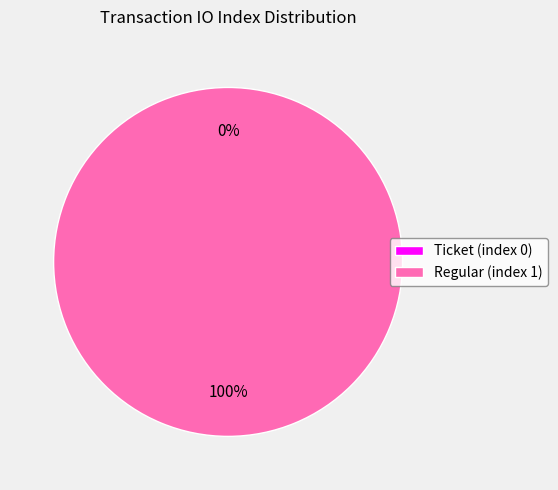

Combined, what portion of the pie is Ticket (index 0) and Regular (index 1)?

100.0%